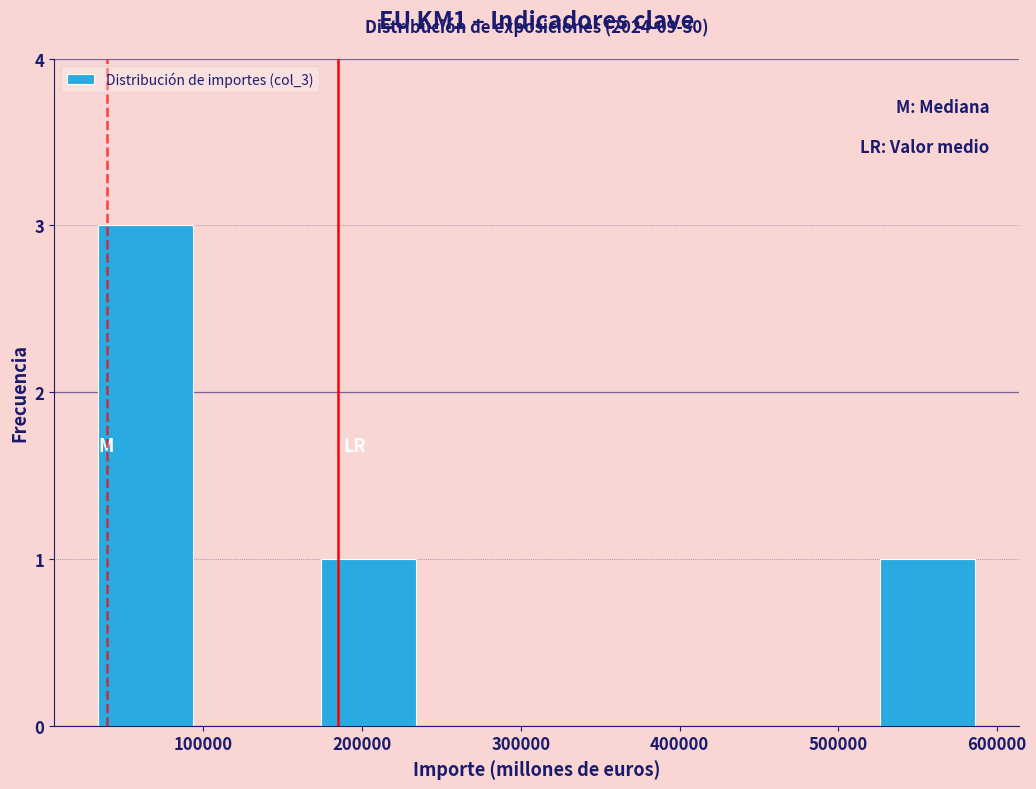

Over which range of the x-axis is the bar tallest?

30000 to 100000